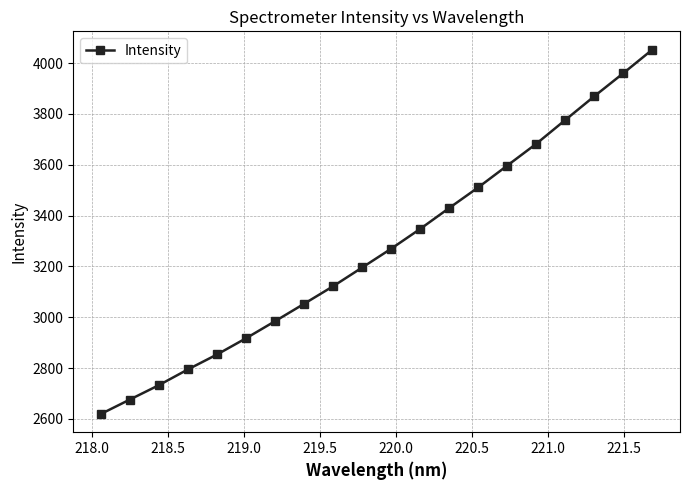

What is the minimum value shown in the chart?

2619.5